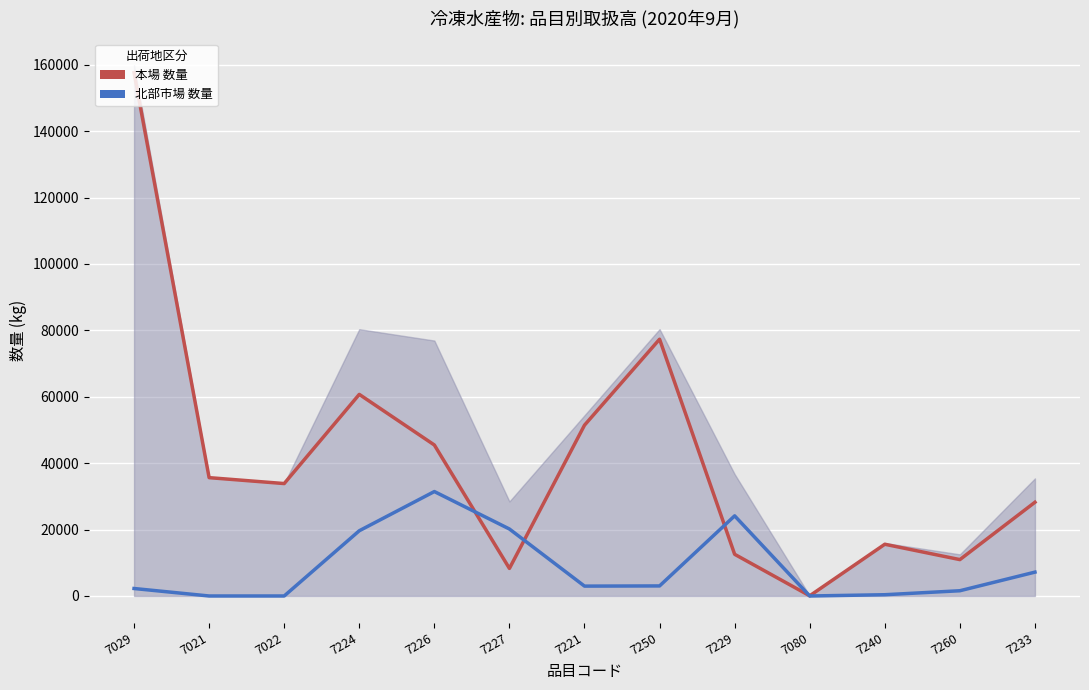

At which category is the sum across all series the highest?

7029